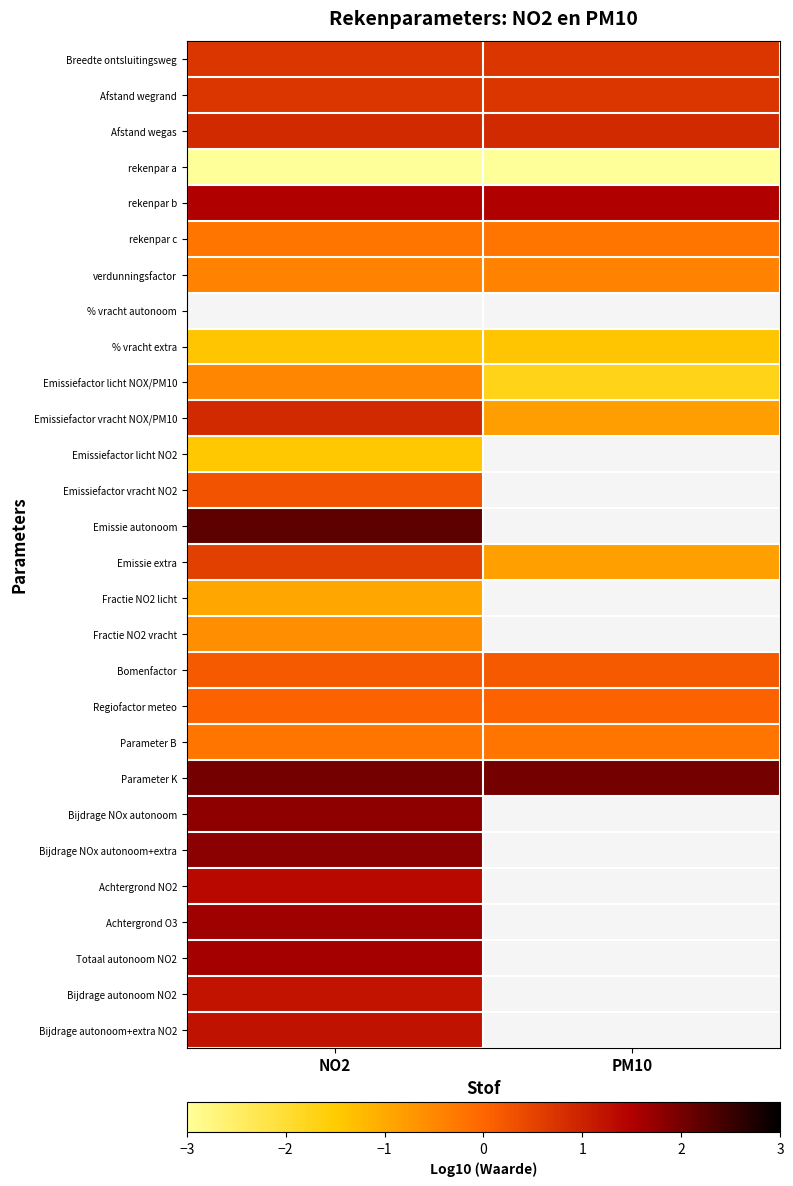

The value of Achtergrond O3 at NO2 is 1.6. True or false?

True